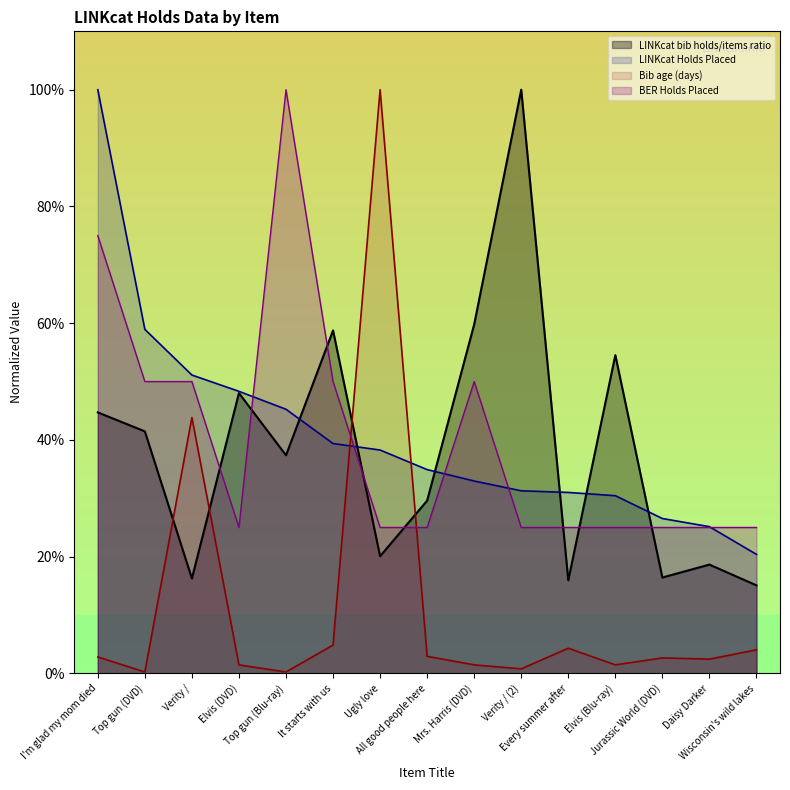

What is the sum of the LINKcat Holds Placed values at Top gun (Blu-ray) and Daisy Darker?

70.4